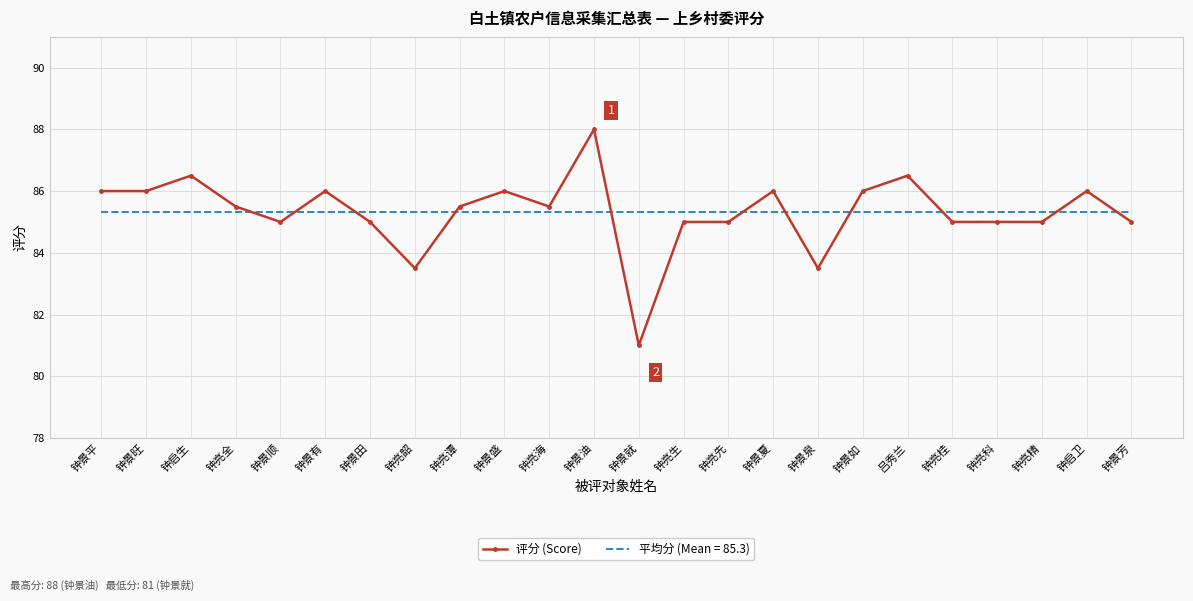

The 平均分 (Mean = 85.3) series shows 55.9 at 钟景有. True or false?

False